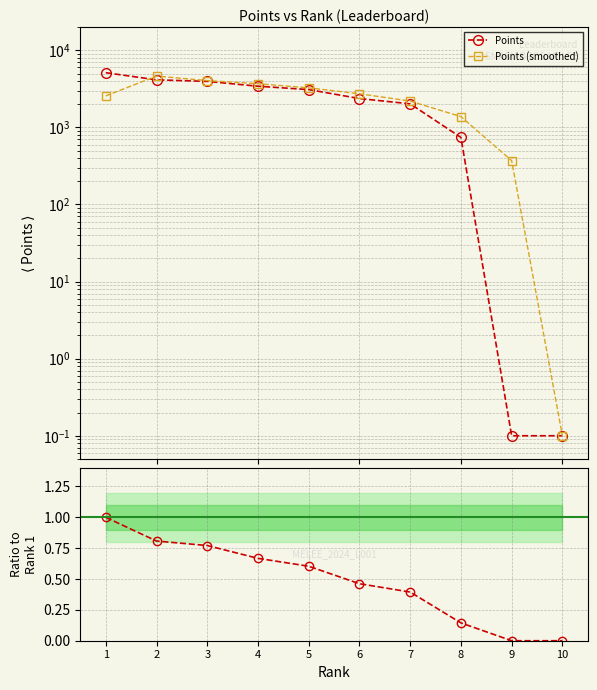

What is the minimum value for Points?

0.1